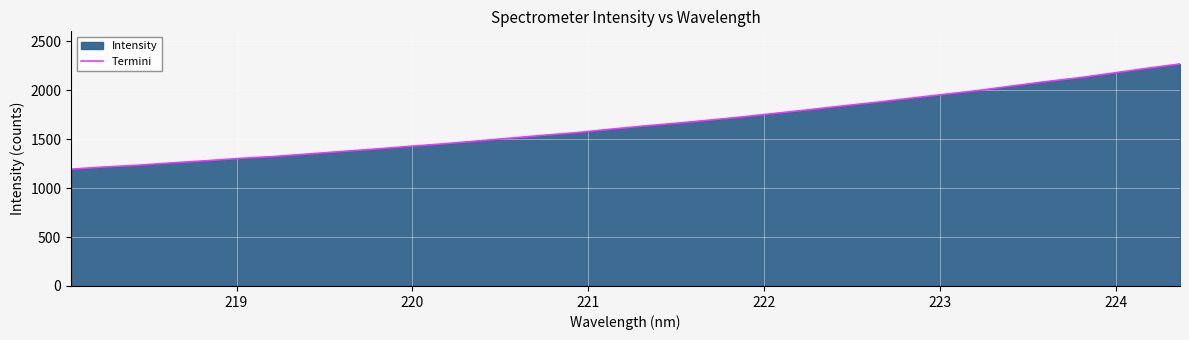

What is the difference between the maximum and minimum values?

1074.4